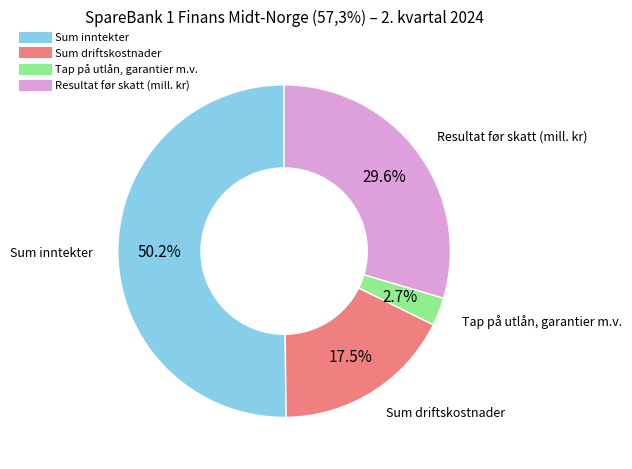

Is it true that Resultat før skatt (mill. kr) is 41% of the pie?

False